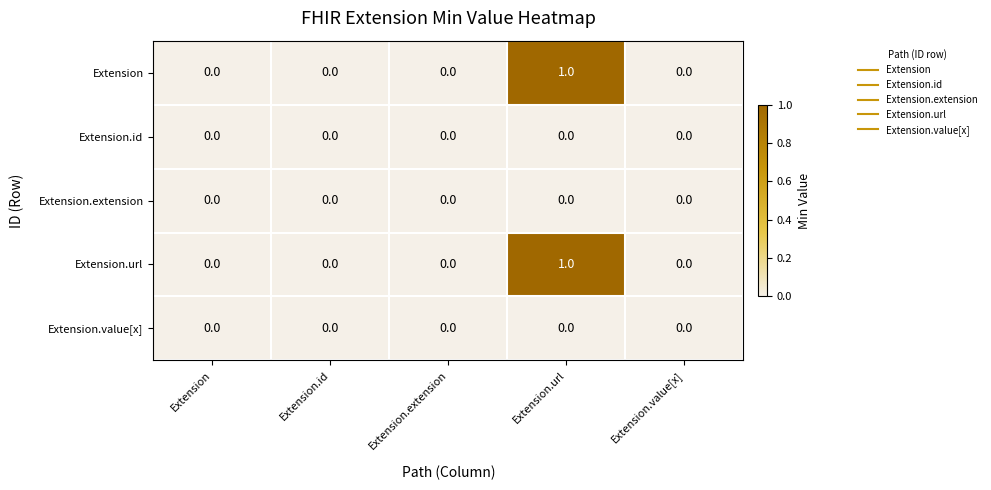

How many Extension values are between 0 and 1?

5